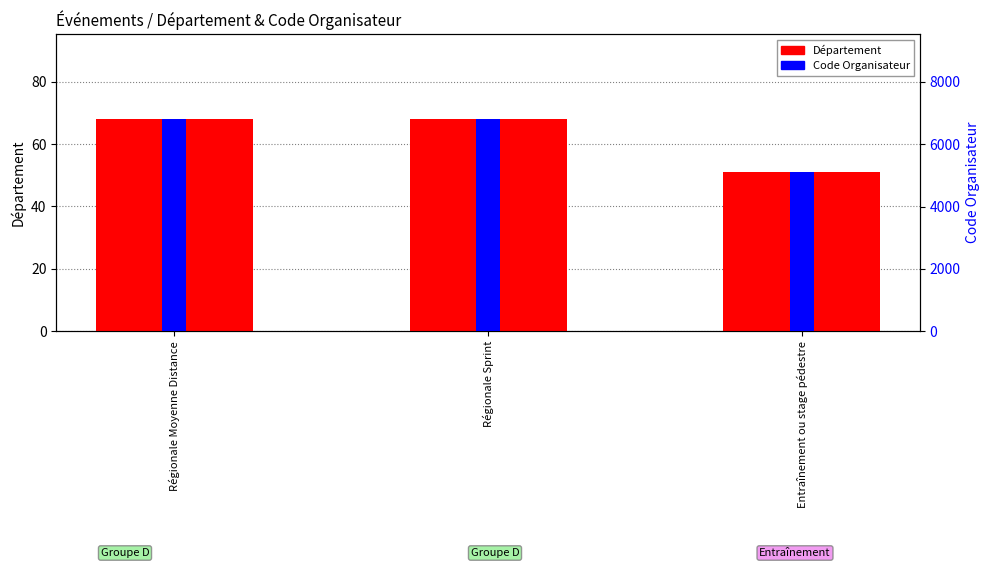

What is the label of the 3rd bar from the left?

Entraînement ou stage pédestre